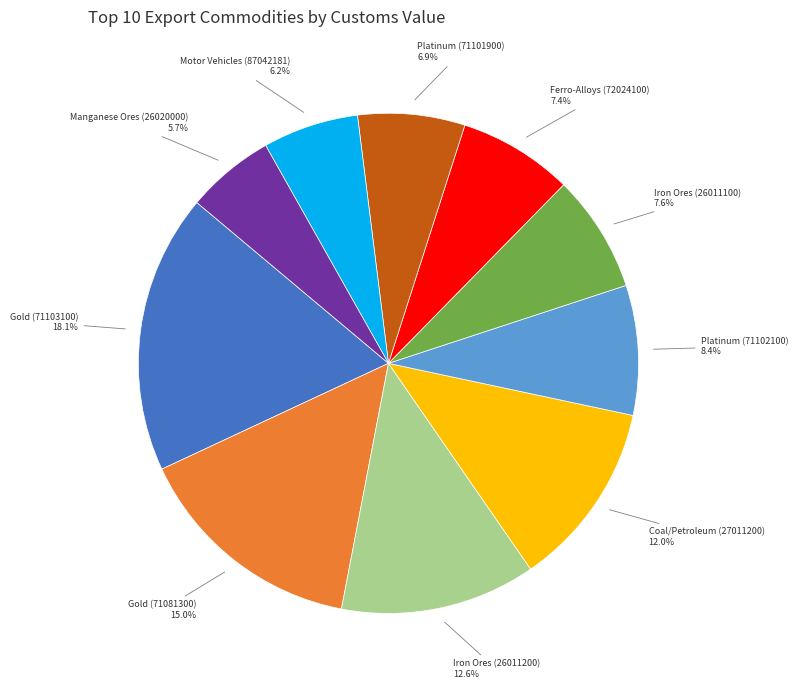

What percentage is the Motor Vehicles (87042181) slice, to the nearest percent?

6%